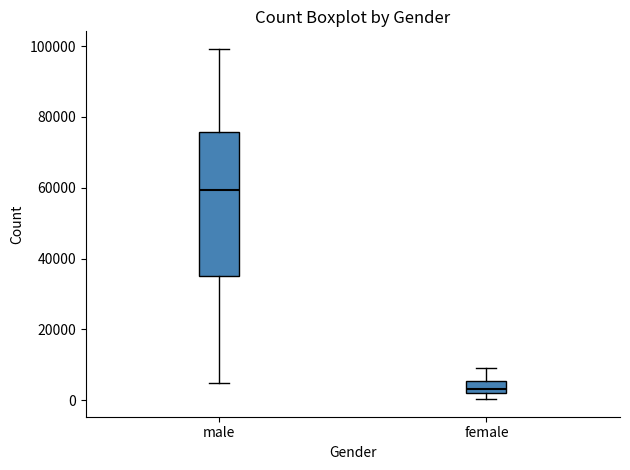

Reading left to right, transcribe this box plot: for each box, give where its median line is, the range the box spans, and where its two whiskers end, as read against the y-axis. The values are not printed on the chart, so give them approximately, as read against the axis.

male: median 60000, box 34000 to 76000, whiskers 4000 to 100000
female: median 4000, box 2000 to 6000, whiskers 0 to 10000